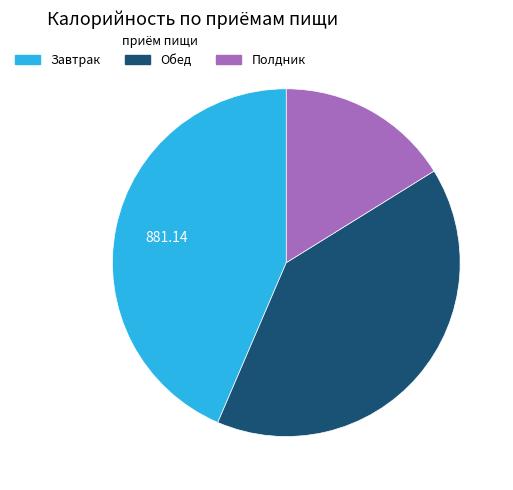

Combined, do Завтрак and Полдник account for over 50%?

Yes